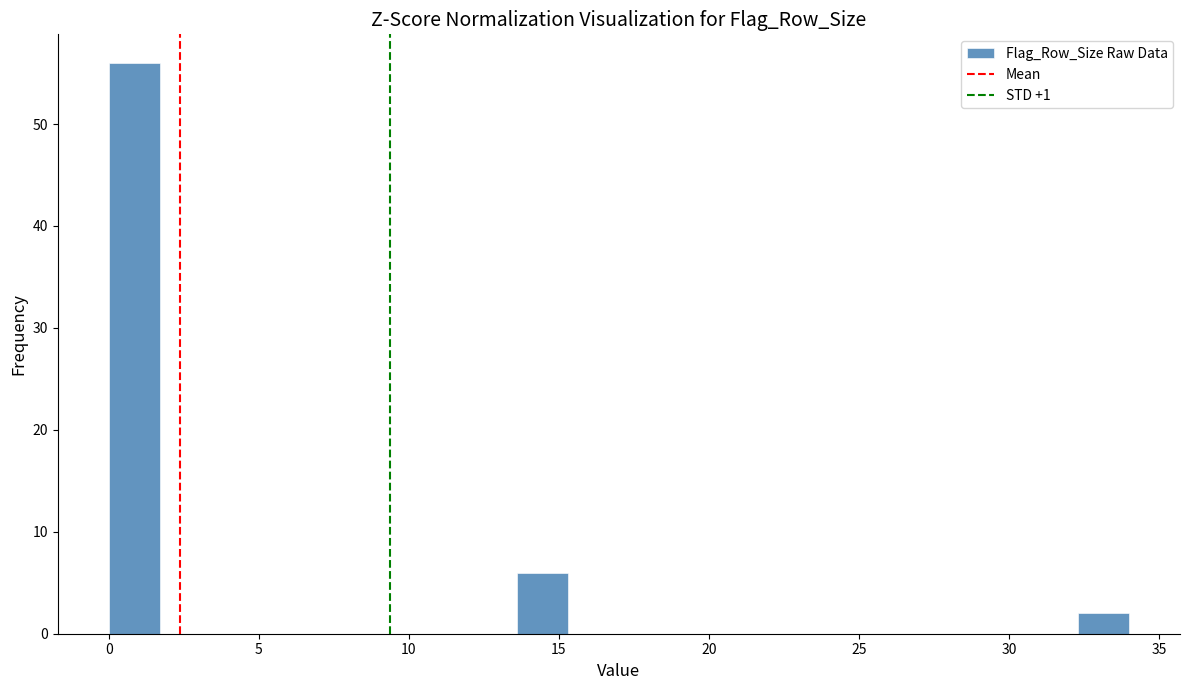

Read against the x-axis, roughly where is the centre of the tallest bar?

1.0